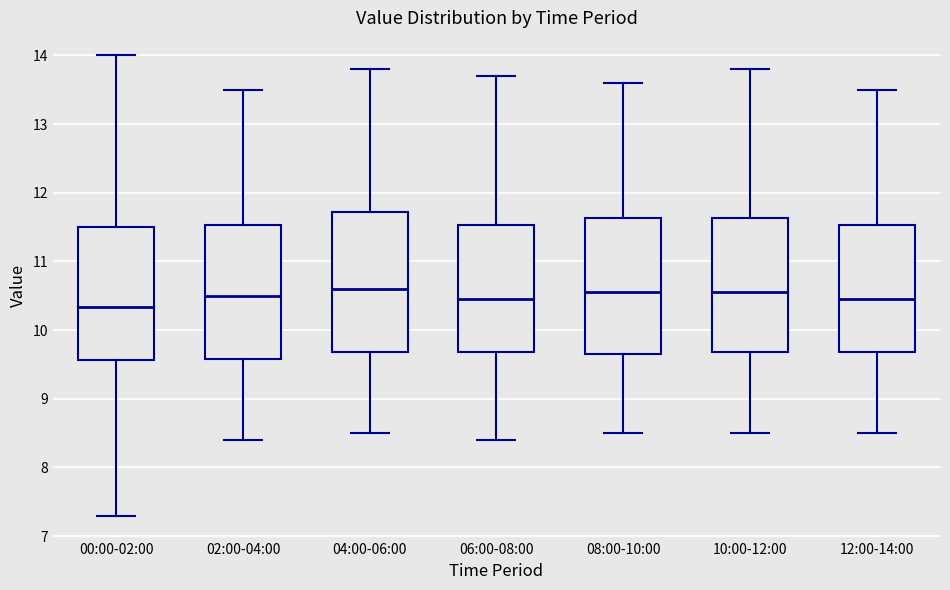

Which box's median line is the lowest?

00:00-02:00